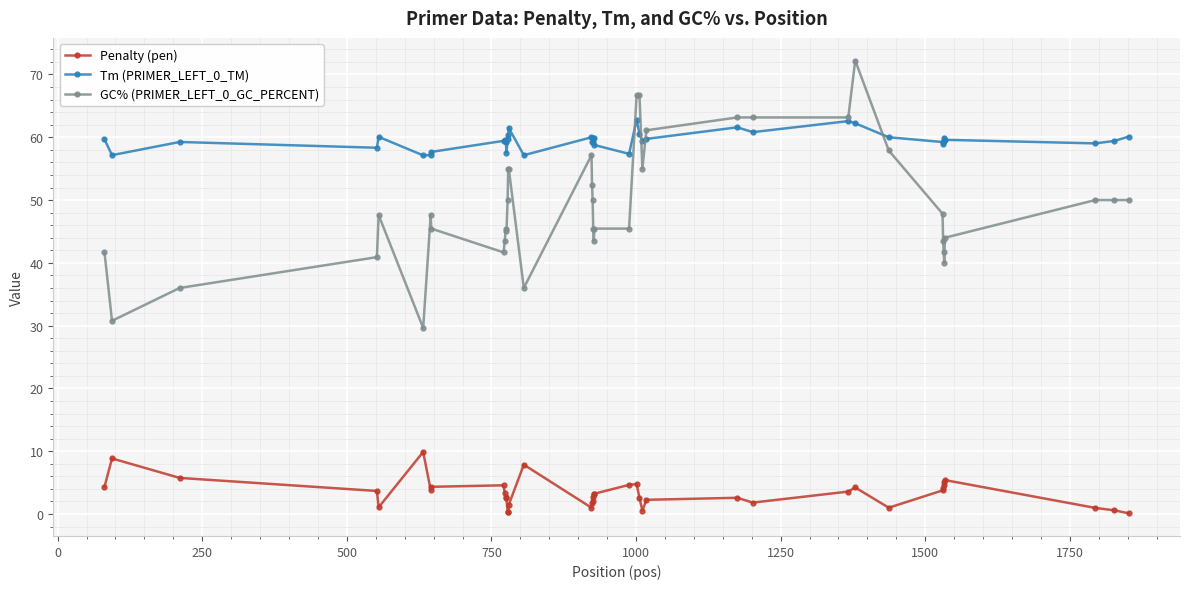

Which series has the largest total across all categories?

Tm (PRIMER_LEFT_0_TM)